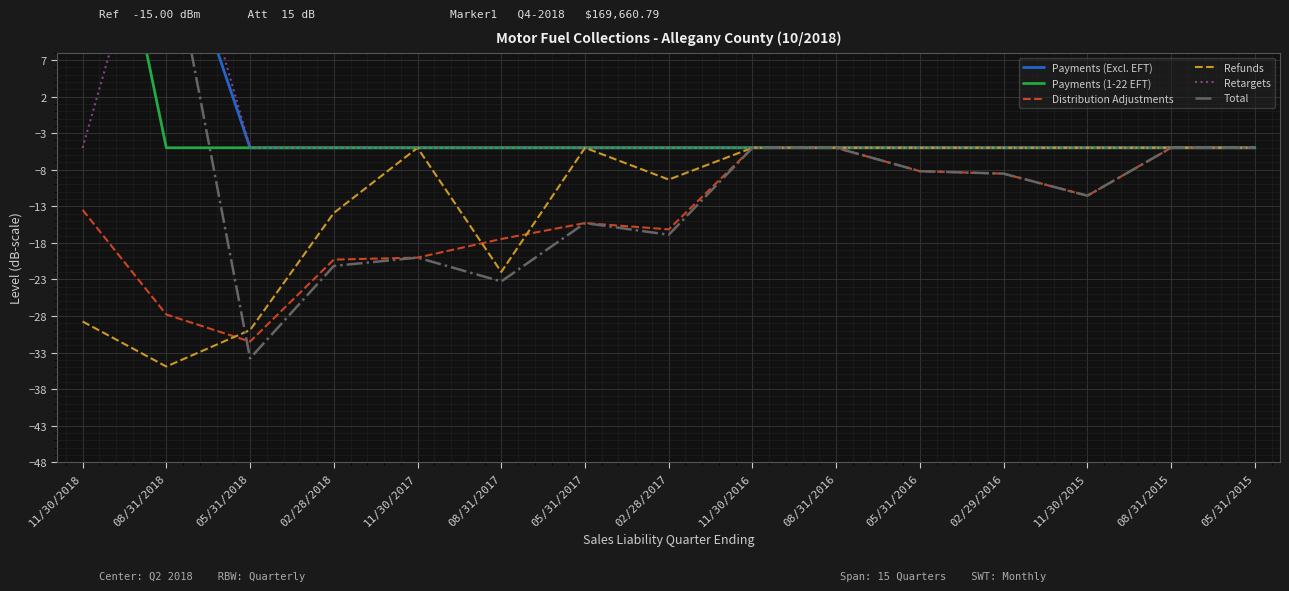

True or false: Payments (Excl. EFT) has more than 1 points higher than both neighbors.

False